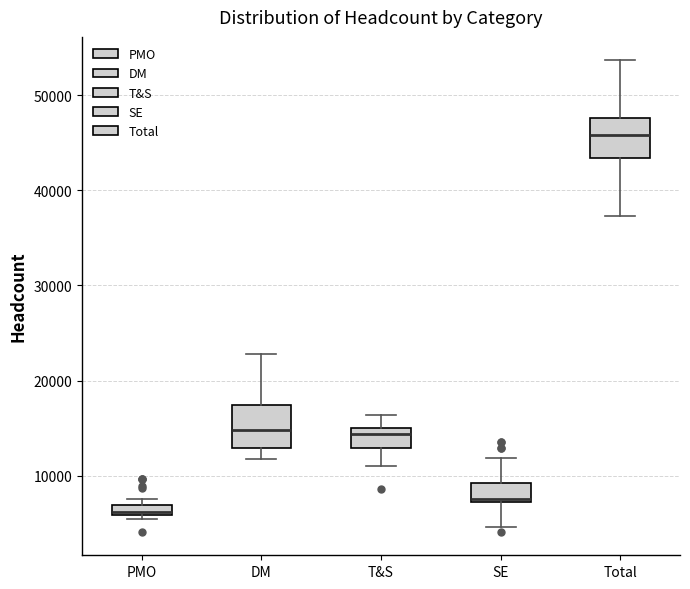

Which box's median line is the highest?

Total